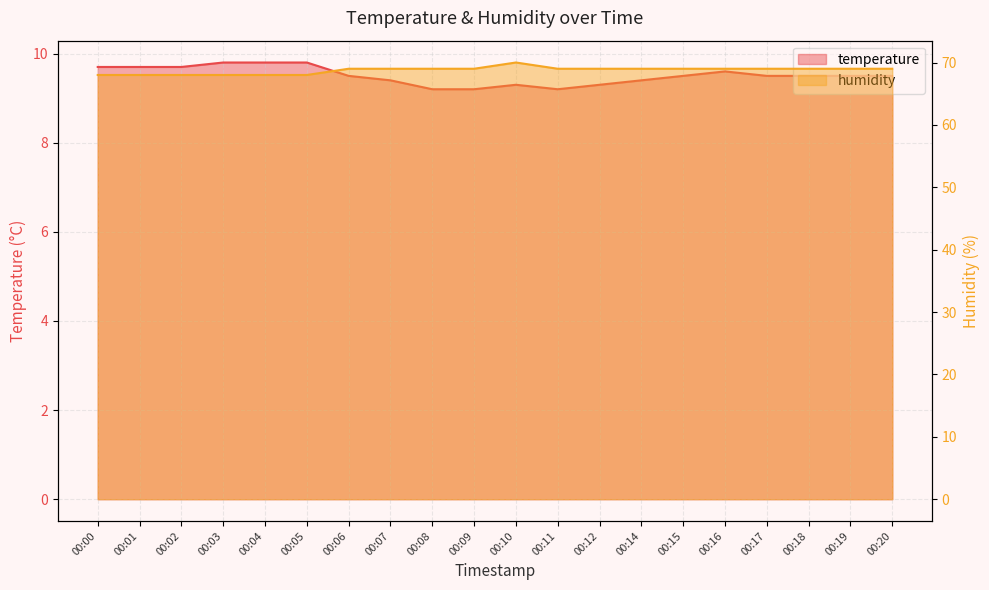

At which category is the sum across all series the highest?

00:10